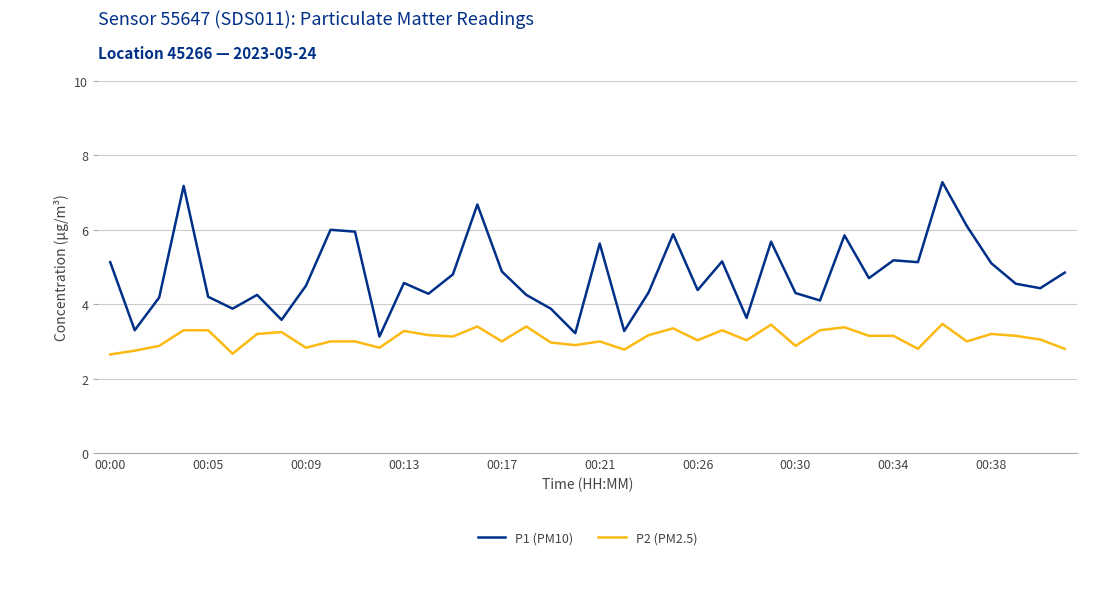

Which series has the largest range (max minus min)?

P1 (PM10)